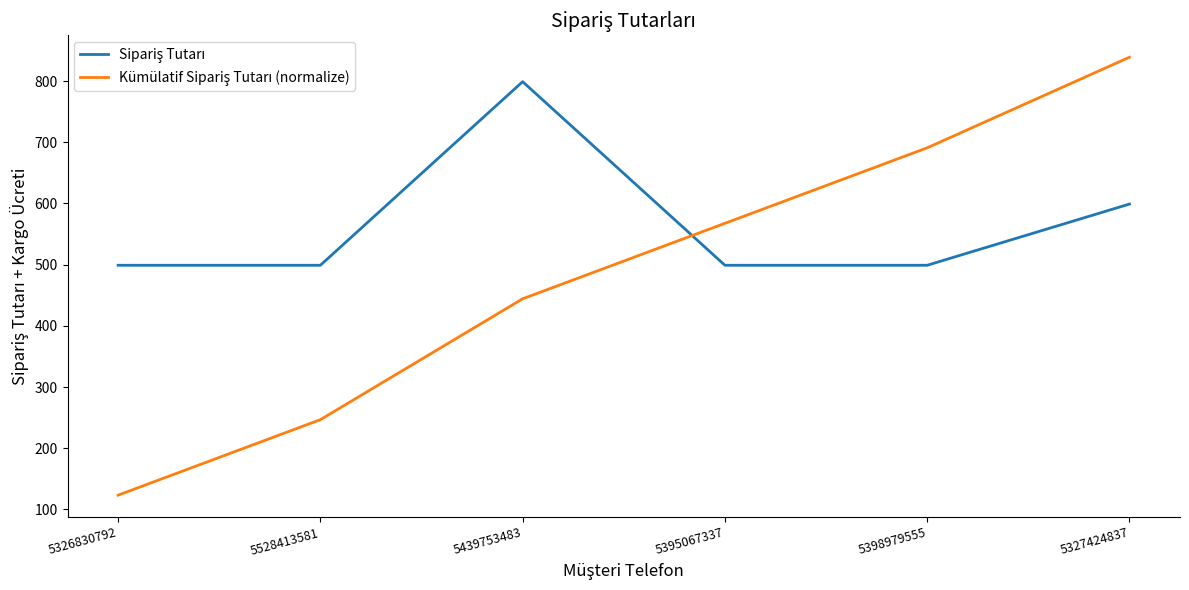

What is the spread (max minus min) of values at 5326830792?

375.7